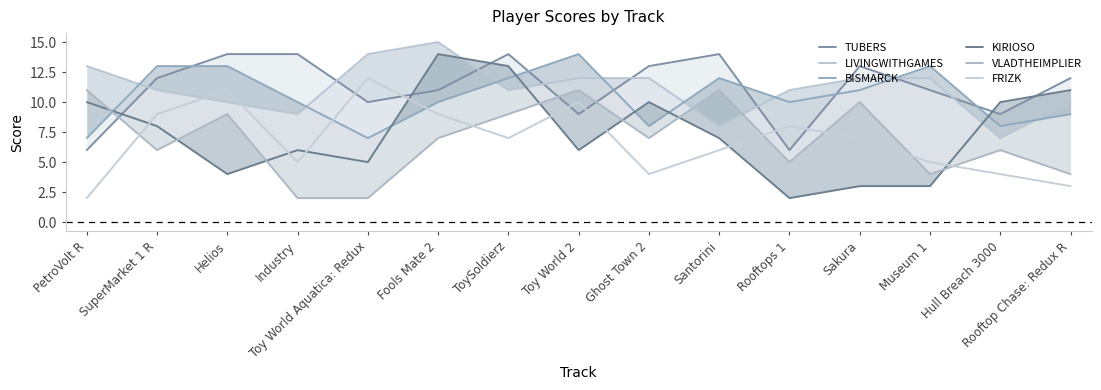

How many times do LIVINGWITHGAMES and FRIZK cross each other?

2